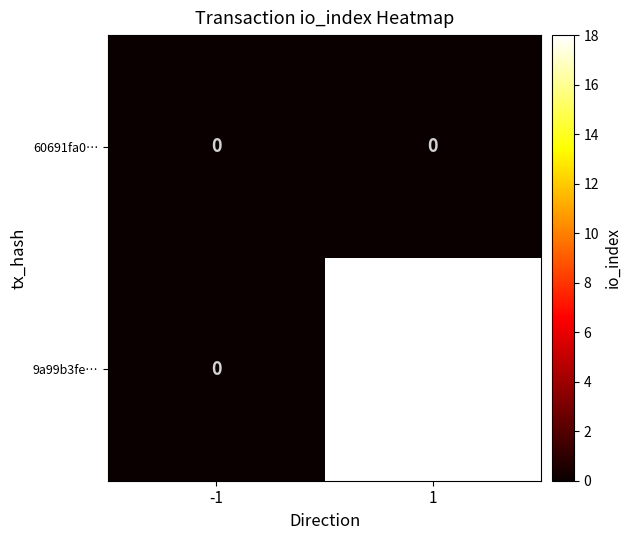

What is the difference between the maximum and minimum values in the 9a99b3fe… series?

18